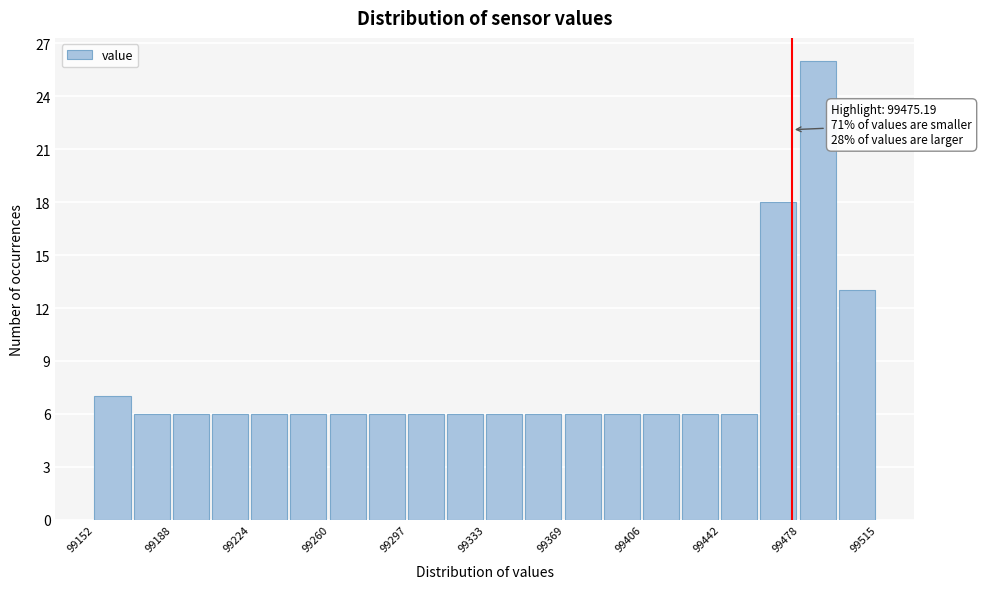

Read against the x-axis, roughly where is the centre of the tallest bar?

99485